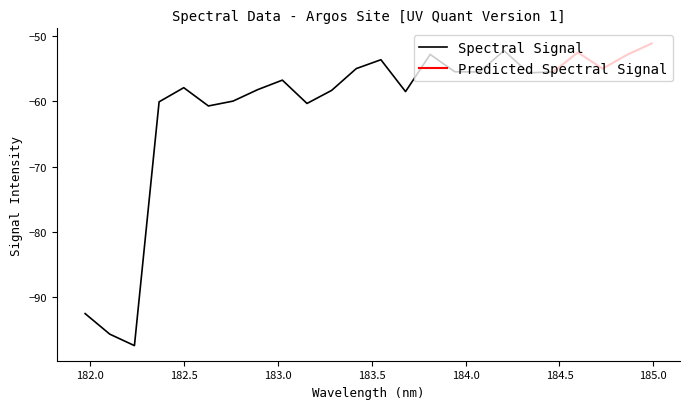

Between 182.7613026778 and 184.3357763242, which is larger?

184.3357763242